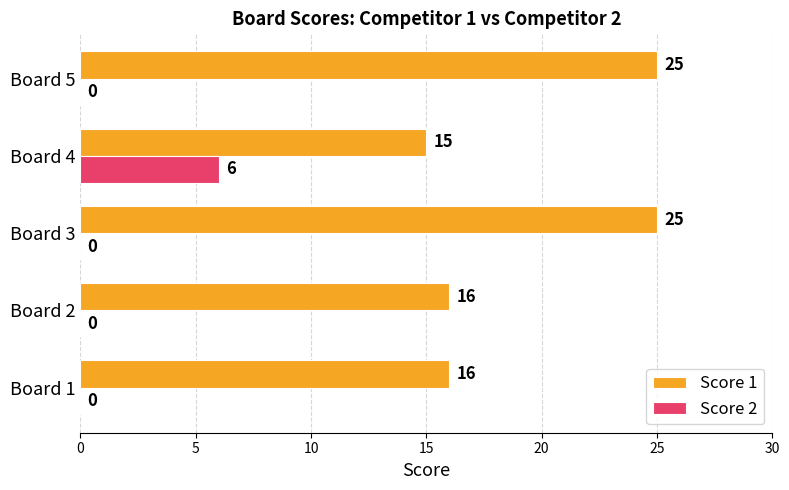

True or false: Score 2 has a value of 0 at Board 5.

True